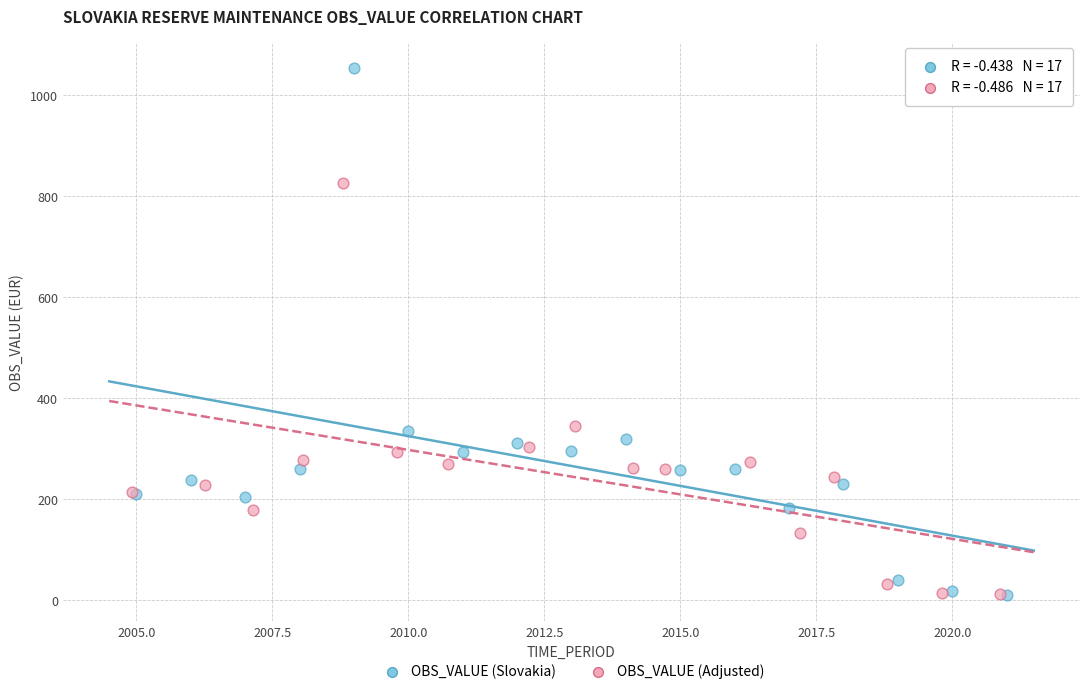

Which series has the largest Y range (max minus min)?

OBS_VALUE (Slovakia)